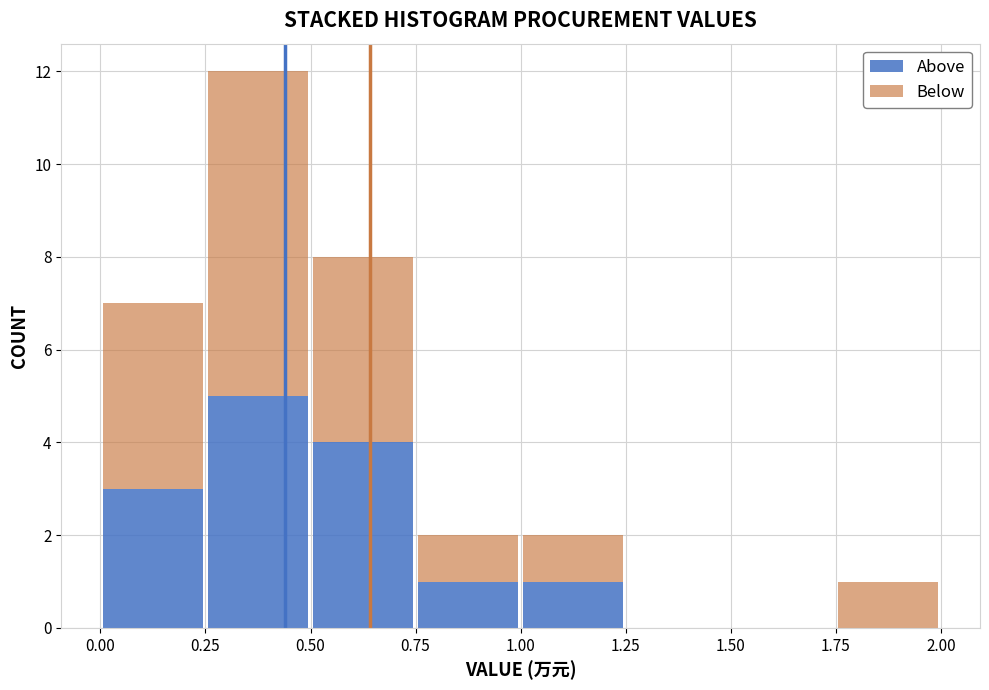

Reading left to right, list every stacked bar in this chart as the range it spans on the x-axis followed by its total height. The values are not printed on the chart, so give them approximately, as read against the axis.

0.00 to 0.25: 7
0.25 to 0.50: 12
0.50 to 0.75: 8
0.75 to 1.00: 2
1.00 to 1.25: 2
1.25 to 1.50: 0
1.50 to 1.75: 0
1.75 to 2.00: 1